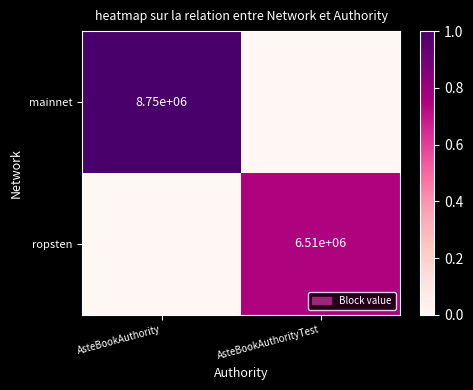

The value of ropsten at AsteBookAuthorityTest is 3389113. True or false?

False